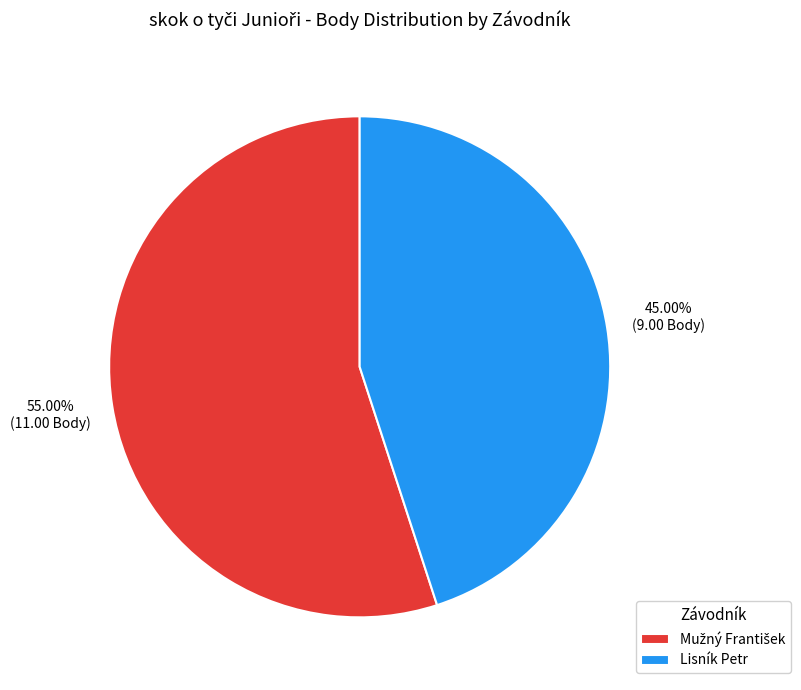

What is the smallest slice in the pie chart?

Lisník Petr